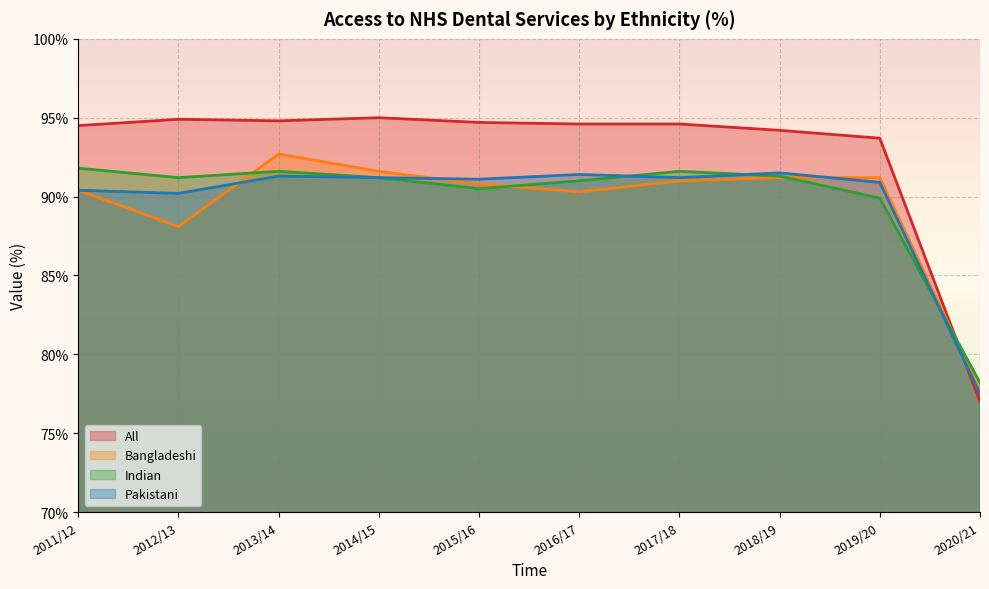

How many values in the All series are below 94?

2